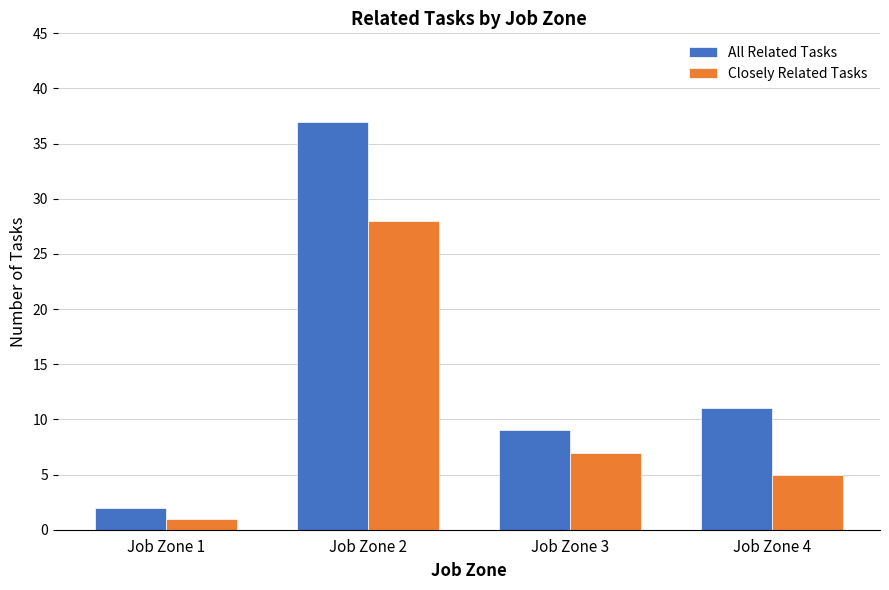

What is the difference between the Closely Related Tasks values at Job Zone 3 and Job Zone 2?

21